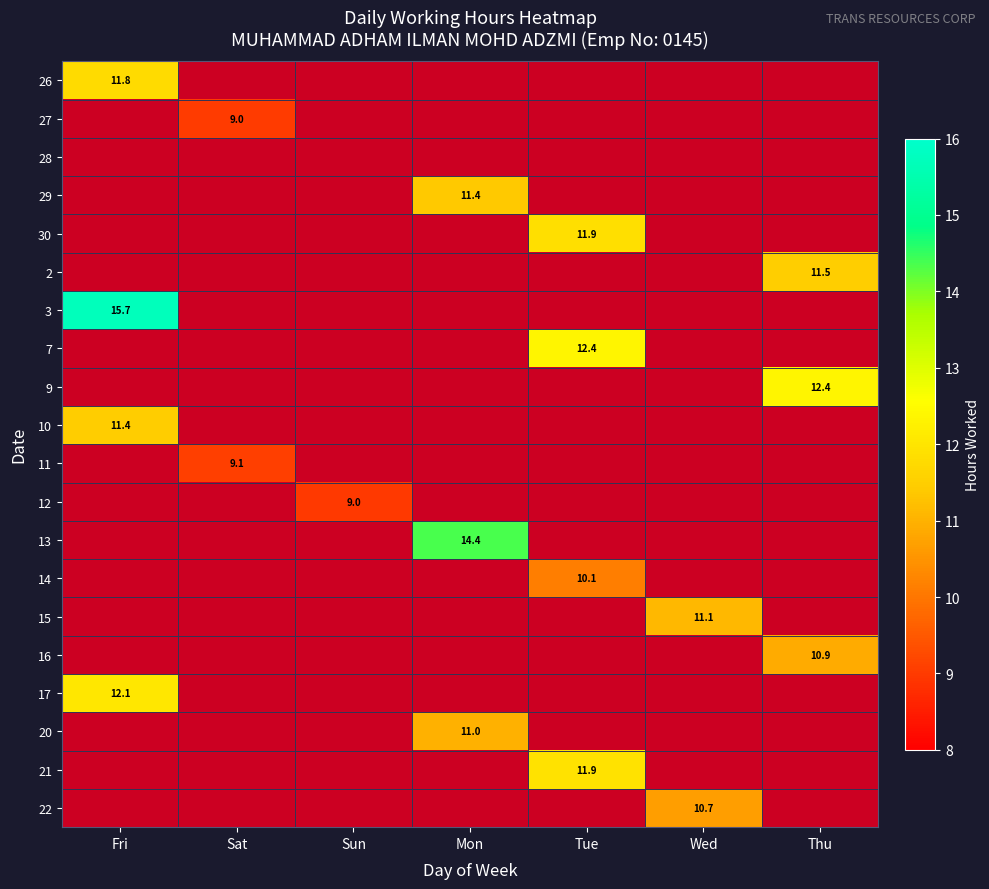

How many categories are shown in the chart?

7